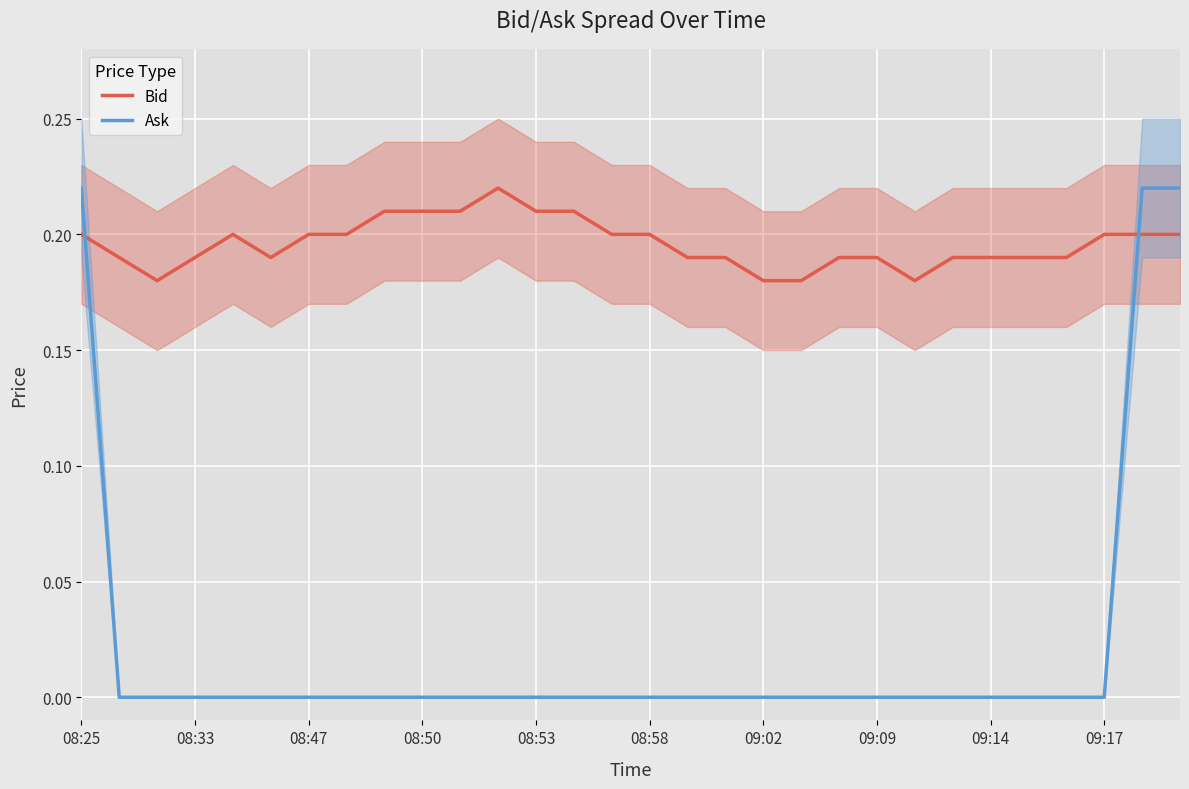

What is the sum of all Bid values?

5.9